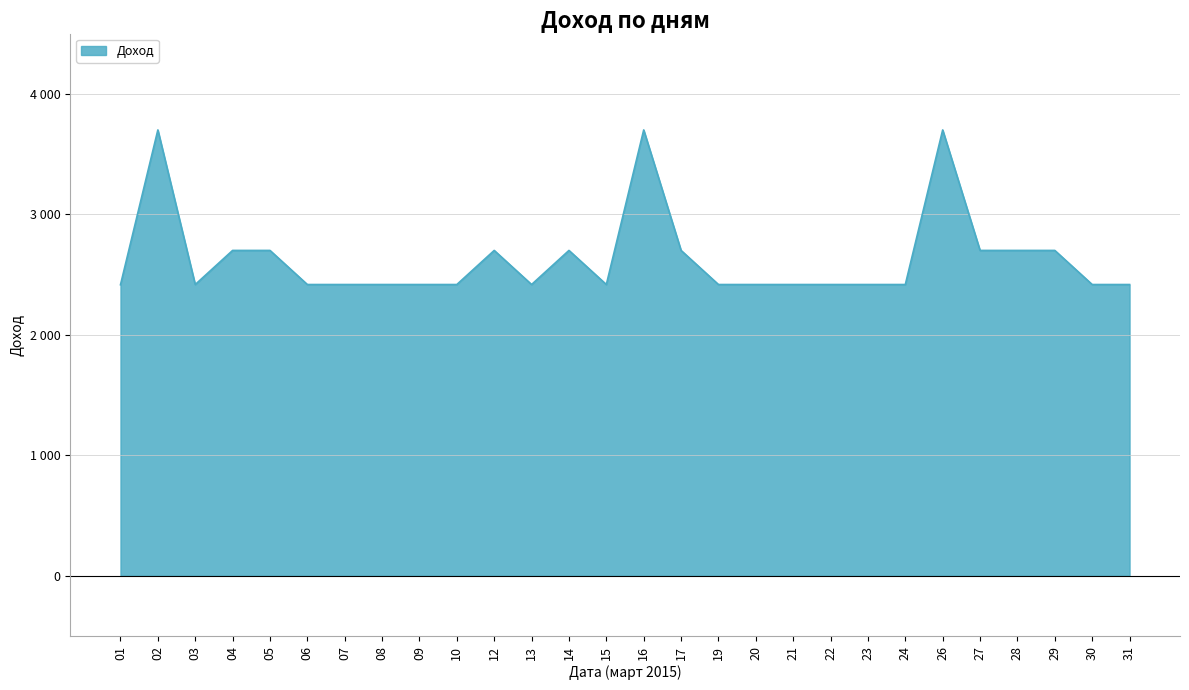

What is the change in value from 14 to 15?

-283